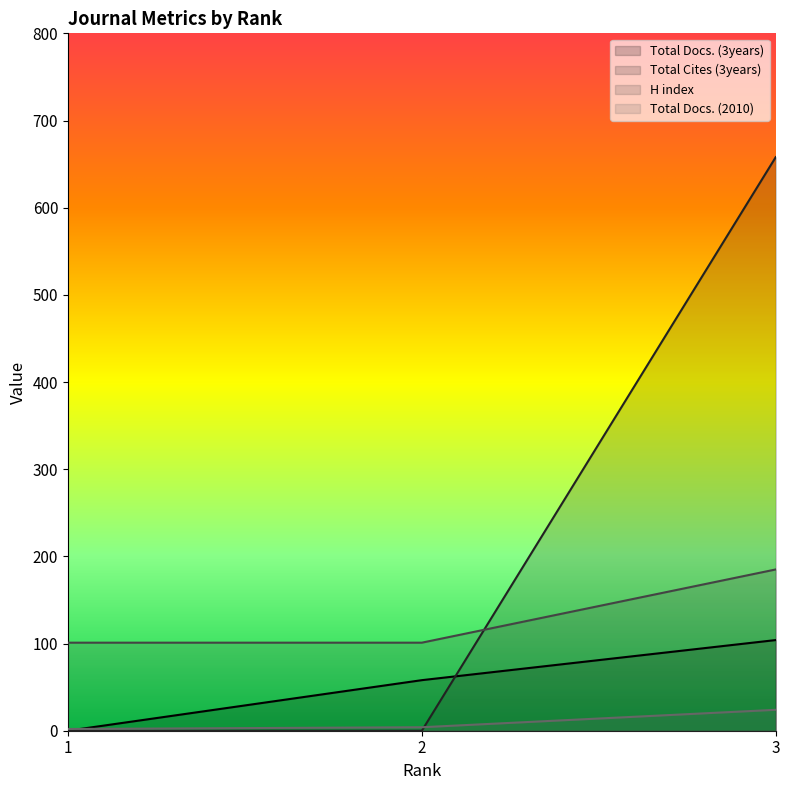

Rank the series by their maximum value, from highest to lowest.

Total Cites (3years), H index, Total Docs. (3years), Total Docs. (2010)